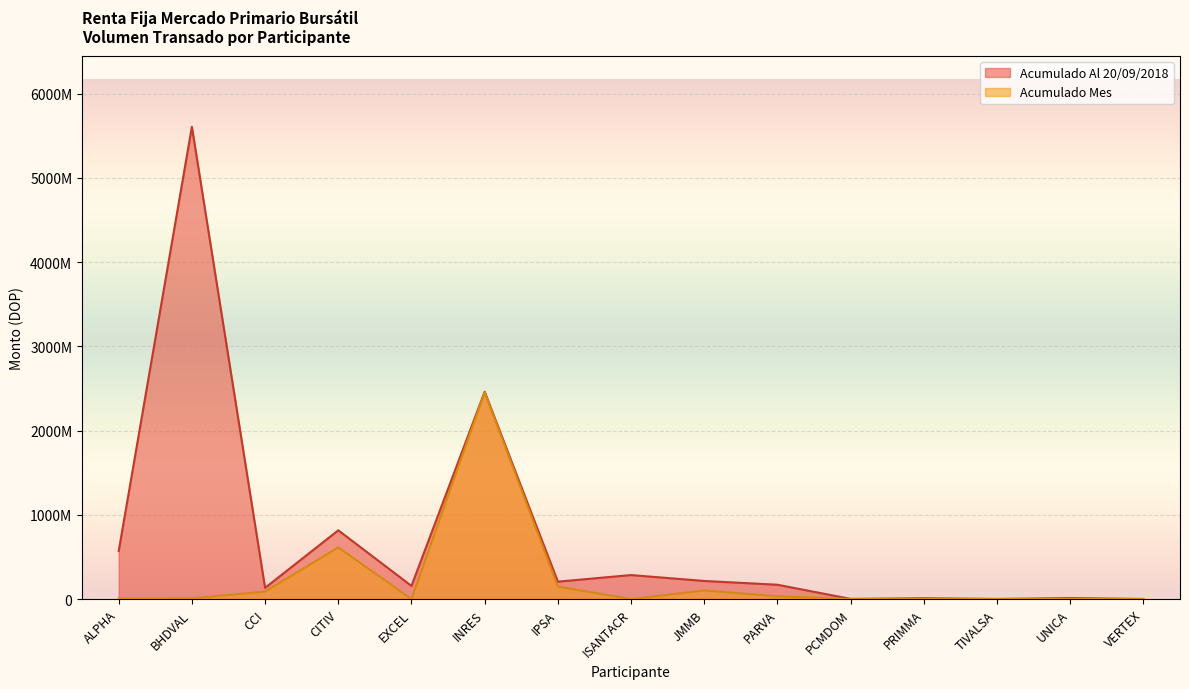

At which label does Acumulado Mes first exceed 7068815?

ALPHA